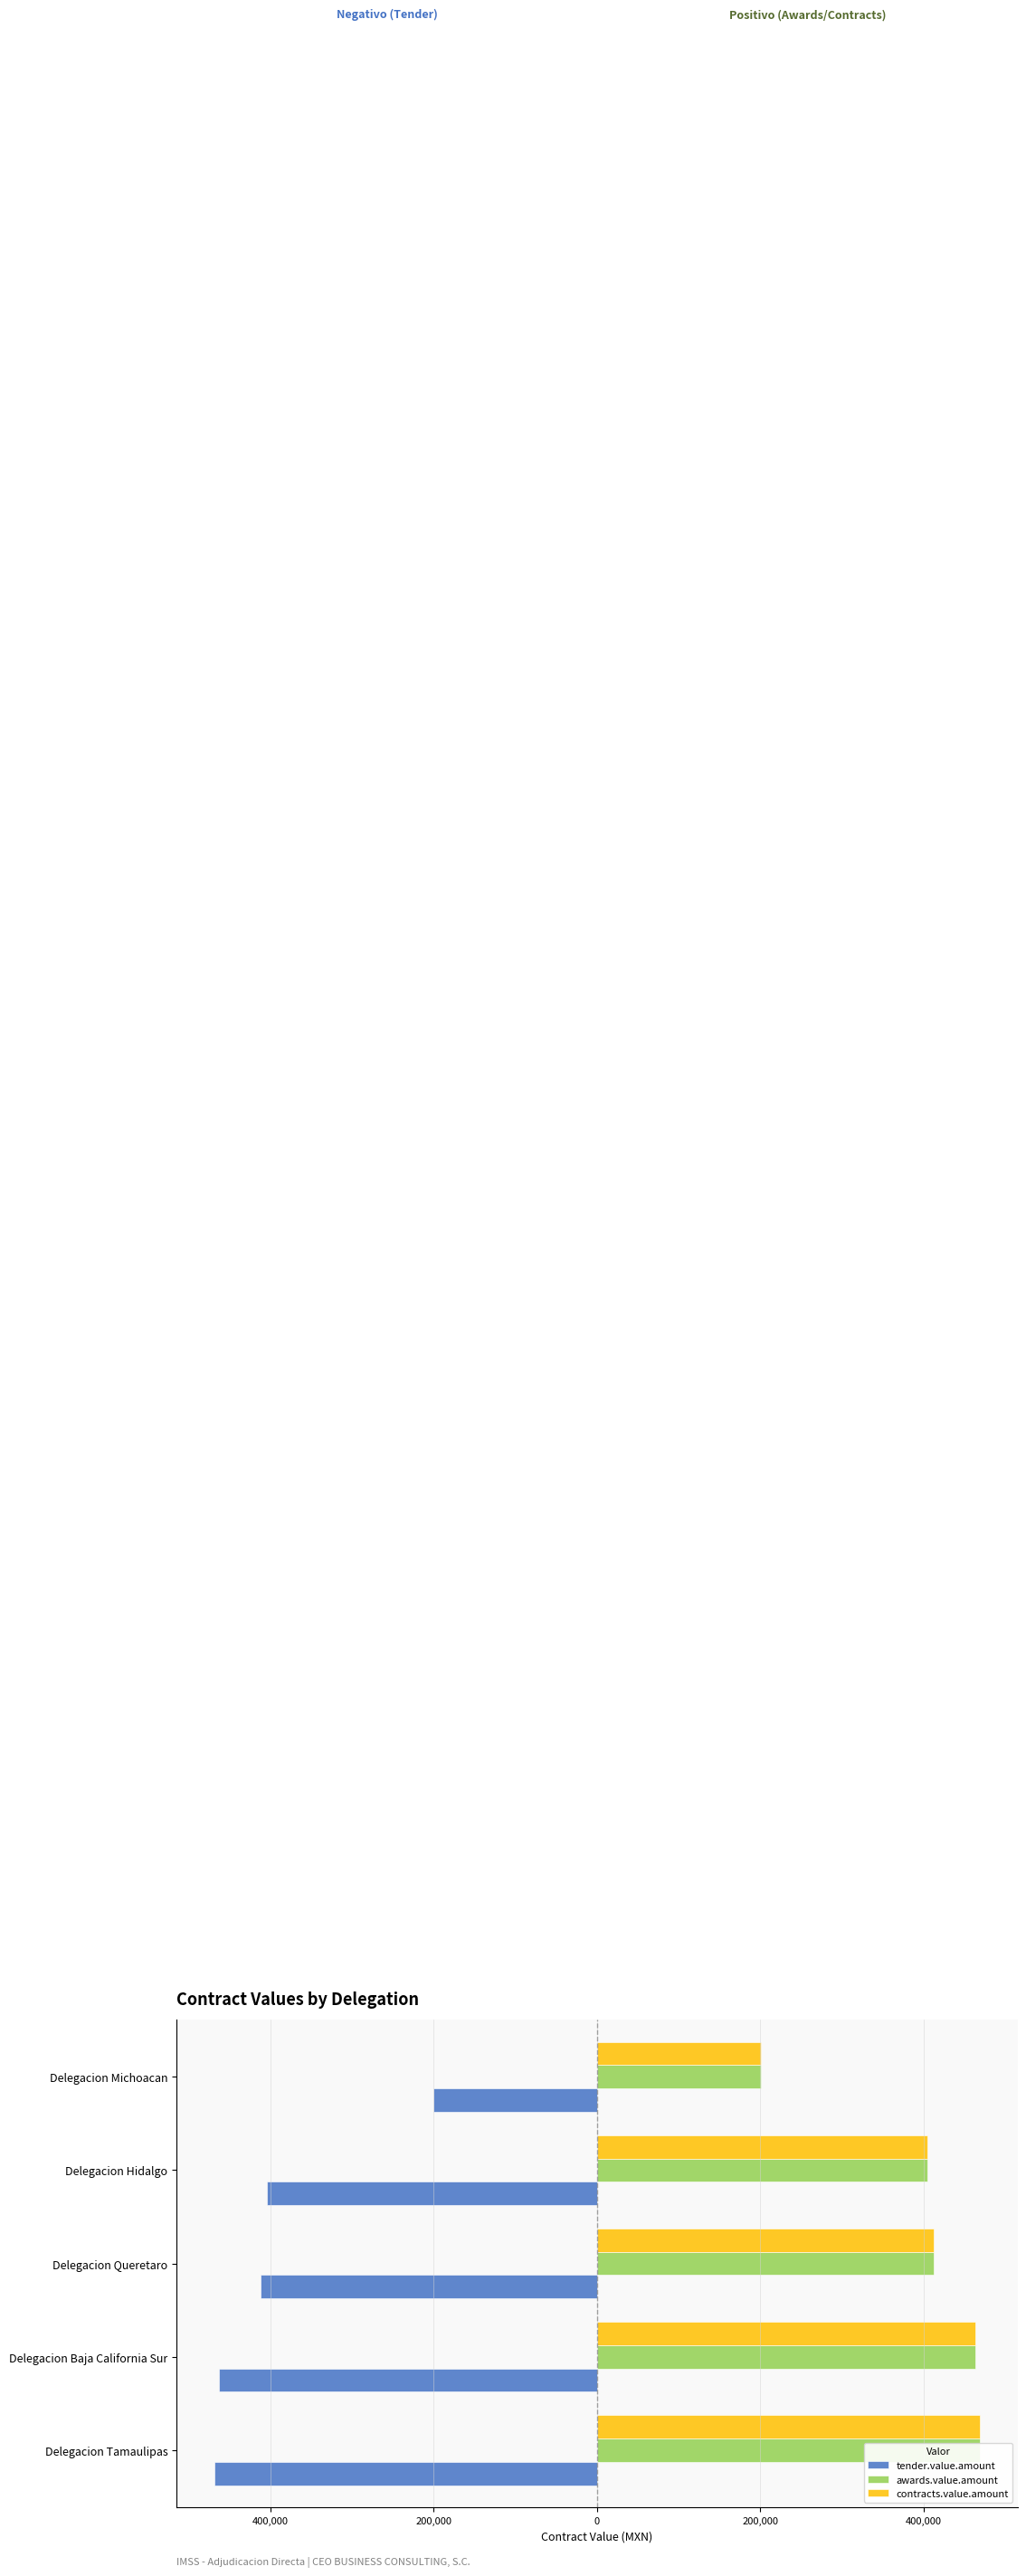

What is the smallest value displayed?

-468350